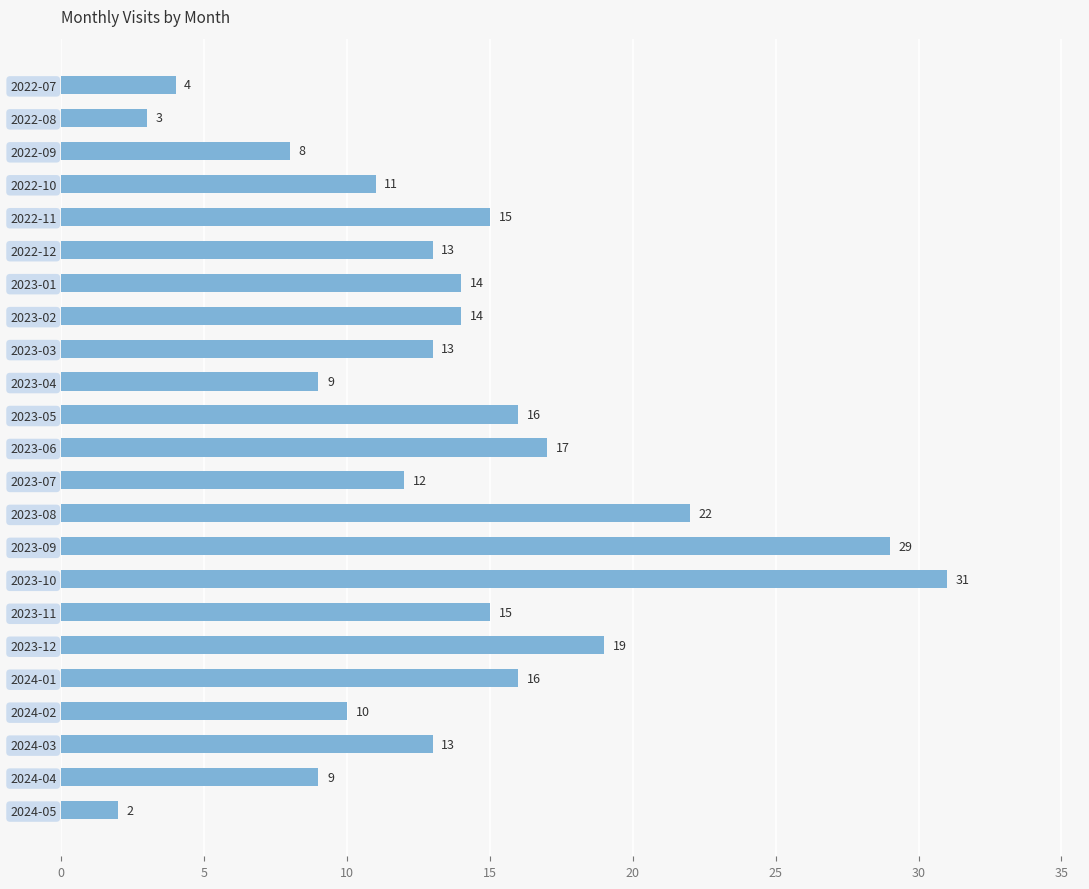

True or false: the data shows 5 at 2022-08.

False